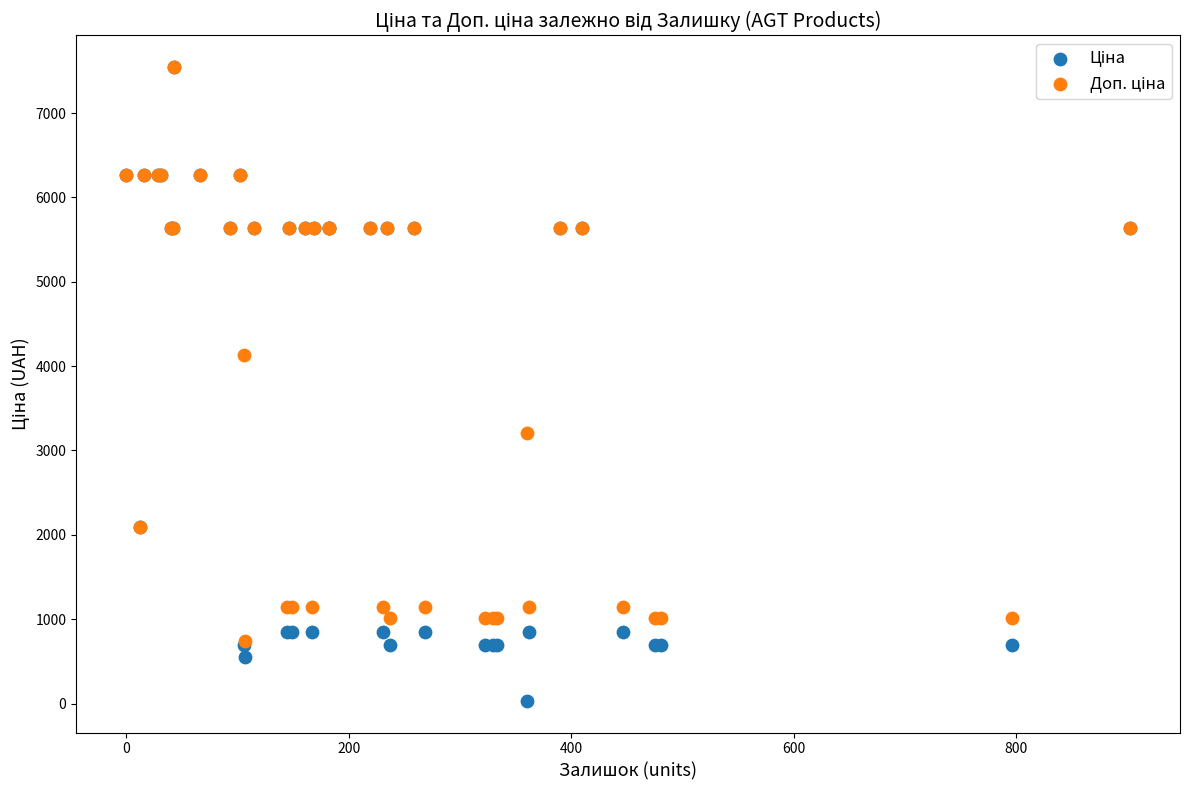

Across all series, what Y value is closest to 3788?

4137.8